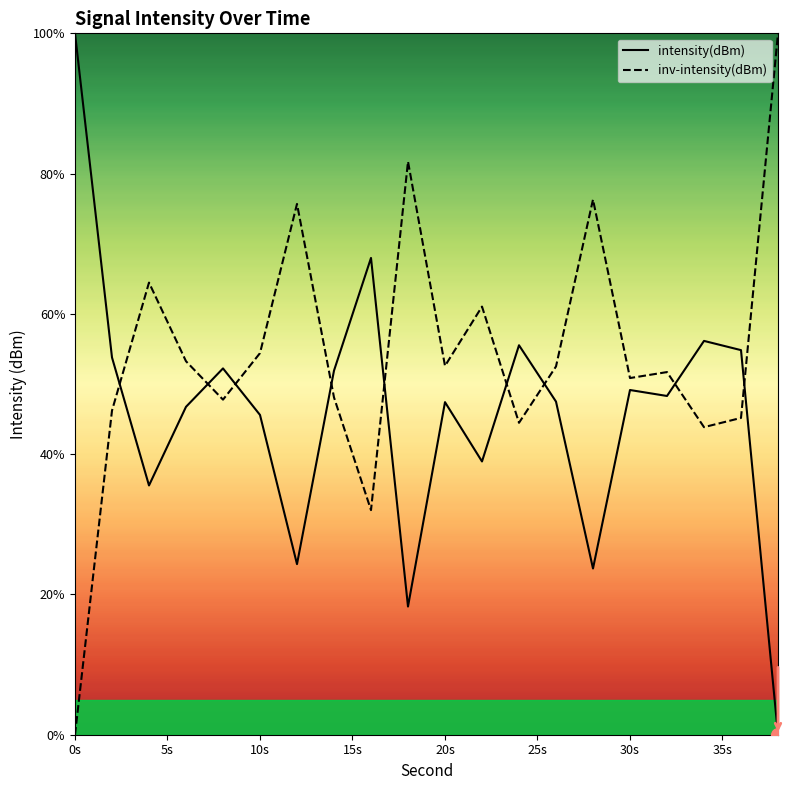

Rank the series at 10s from lowest to highest value.

intensity(dBm), inv-intensity(dBm)